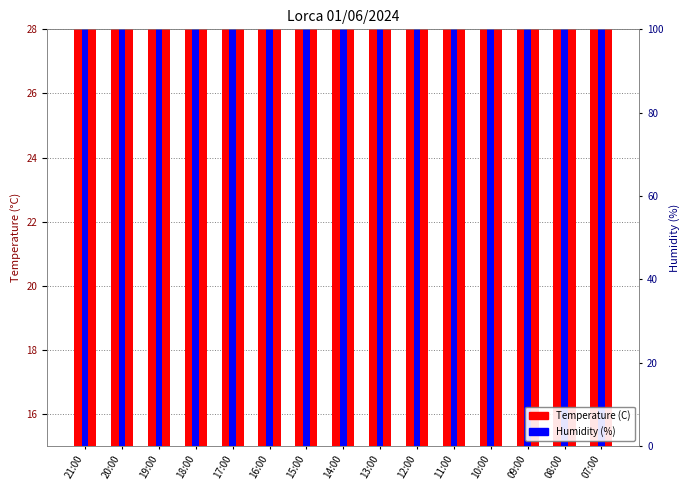

Reading left to right, extract all data points from this chart.

Temperature (C): 20.0	21.3	23.1	25.1	25.8	26.2	25.2	24.0	22.9	21.2	20.3	19.8	19.2	17.7	17.0
Humidity (%): 23.5	21.8	21.4	20.7	20.3	20.3	20.5	21.1	22.5	23.6	24.1	24.0	24.8	26.3	26.3